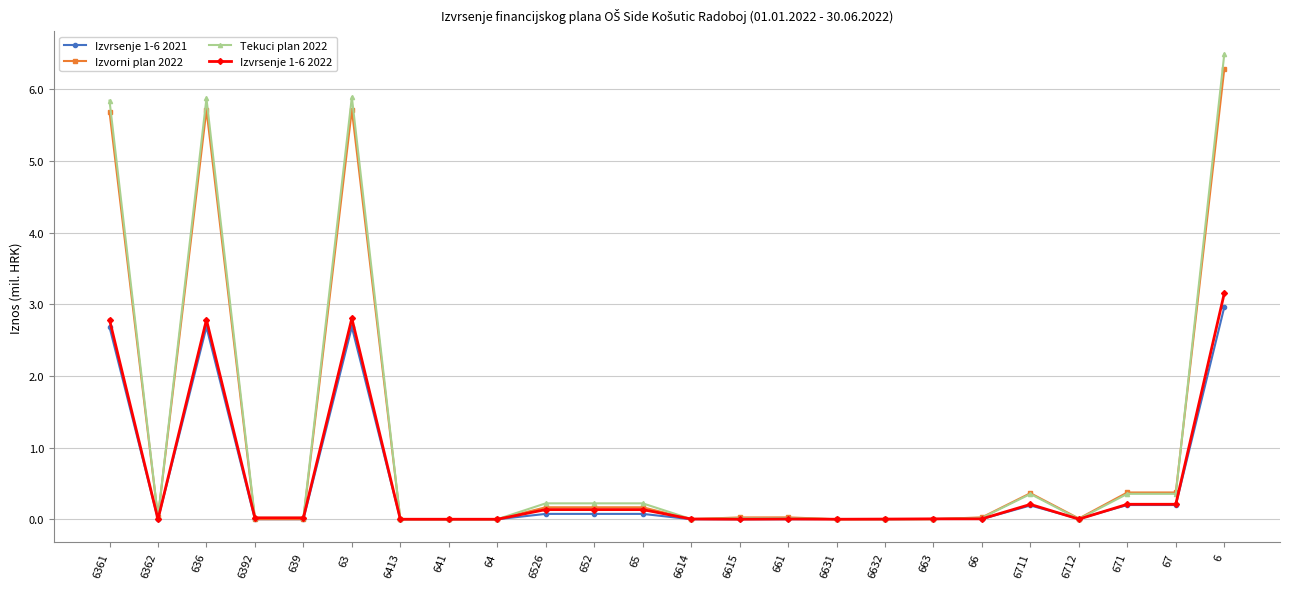

What is the highest value of the Izvorni plan 2022 series?

6.3